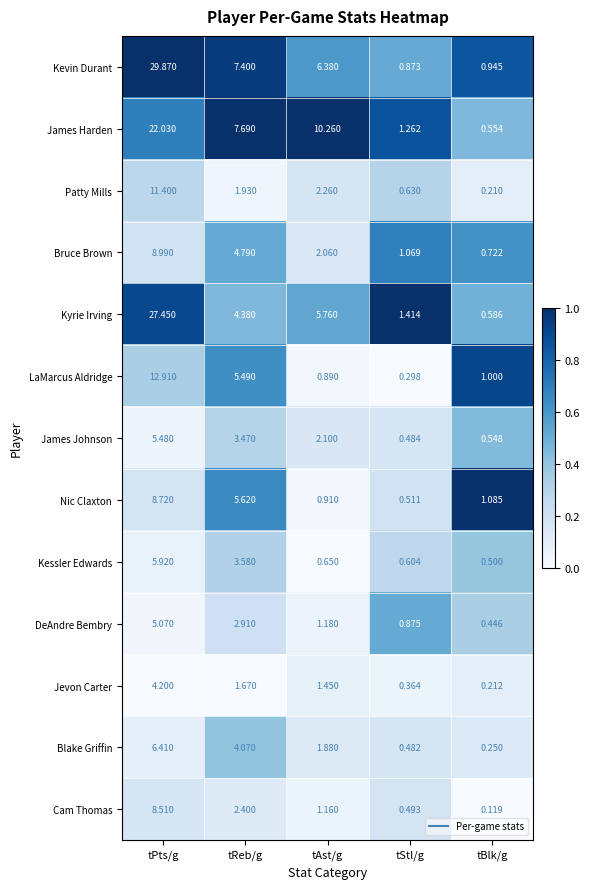

Where does the Bruce Brown series first go above 2?

tPts/g